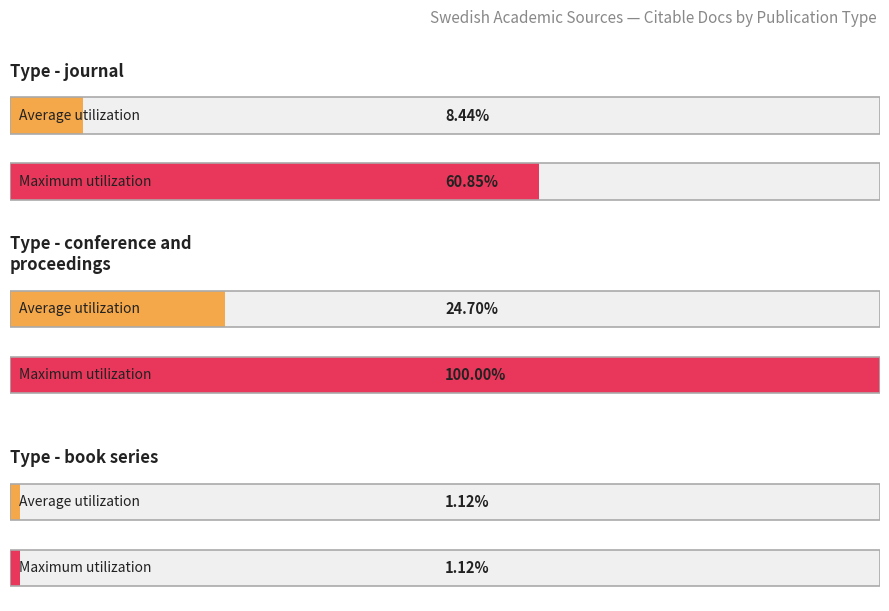

Which series changed the most between journal and journal?

Maximum utilization